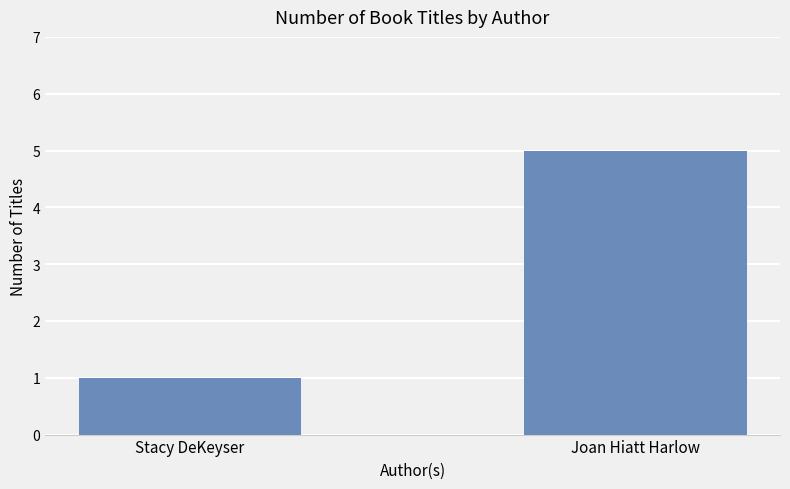

What position from the right is Joan Hiatt Harlow?

1